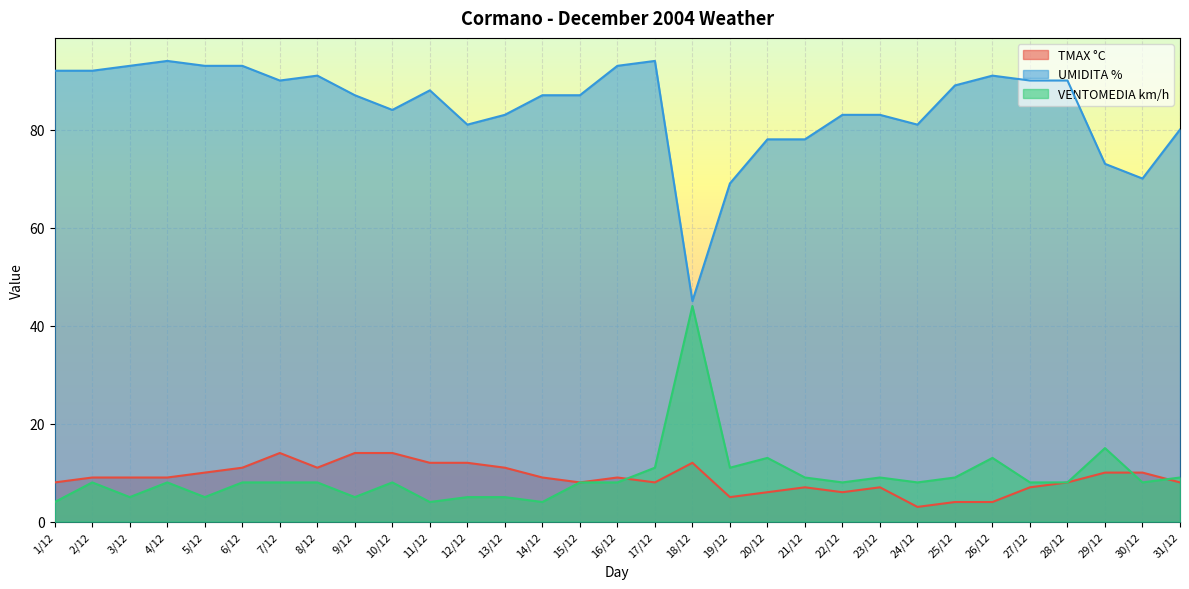

Which has a higher value, 8/12 or 3/12?

8/12